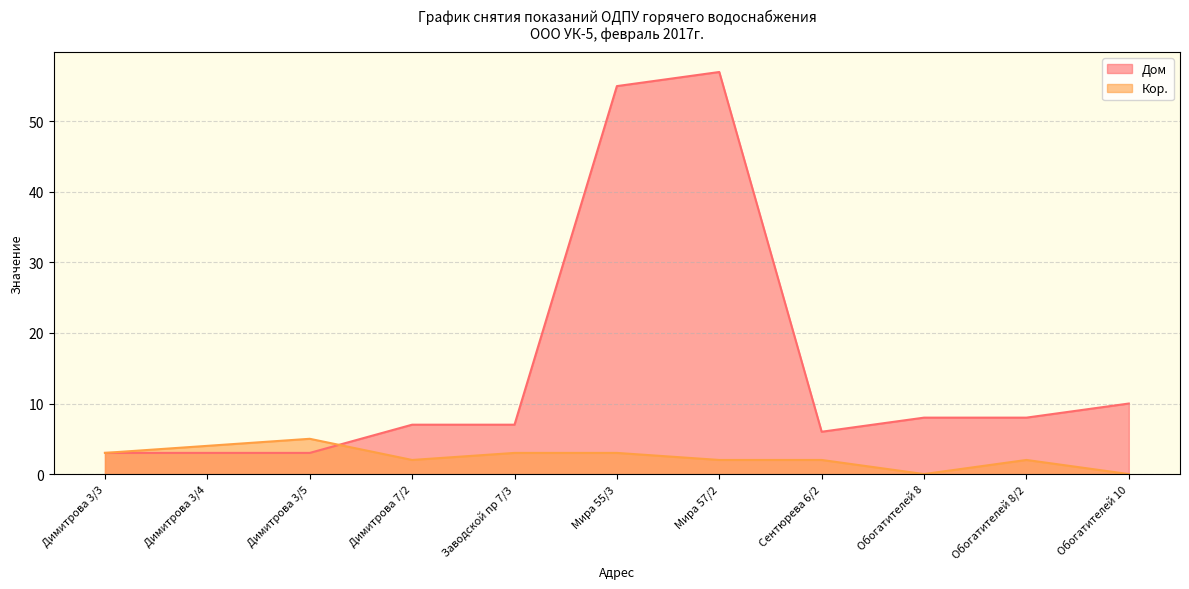

Reading left to right, extract all data points from this chart.

Дом: Димитрова 3/3=3	Димитрова 3/4=3	Димитрова 3/5=3	Димитрова 7/2=7	Заводской пр 7/3=7	Мира 55/3=55	Мира 57/2=57	Сентюрева 6/2=6	Обогатителей 8=8	Обогатителей 8/2=8	Обогатителей 10=10
Кор.: Димитрова 3/3=3	Димитрова 3/4=4	Димитрова 3/5=5	Димитрова 7/2=2	Заводской пр 7/3=3	Мира 55/3=3	Мира 57/2=2	Сентюрева 6/2=2	Обогатителей 8=0	Обогатителей 8/2=2	Обогатителей 10=0